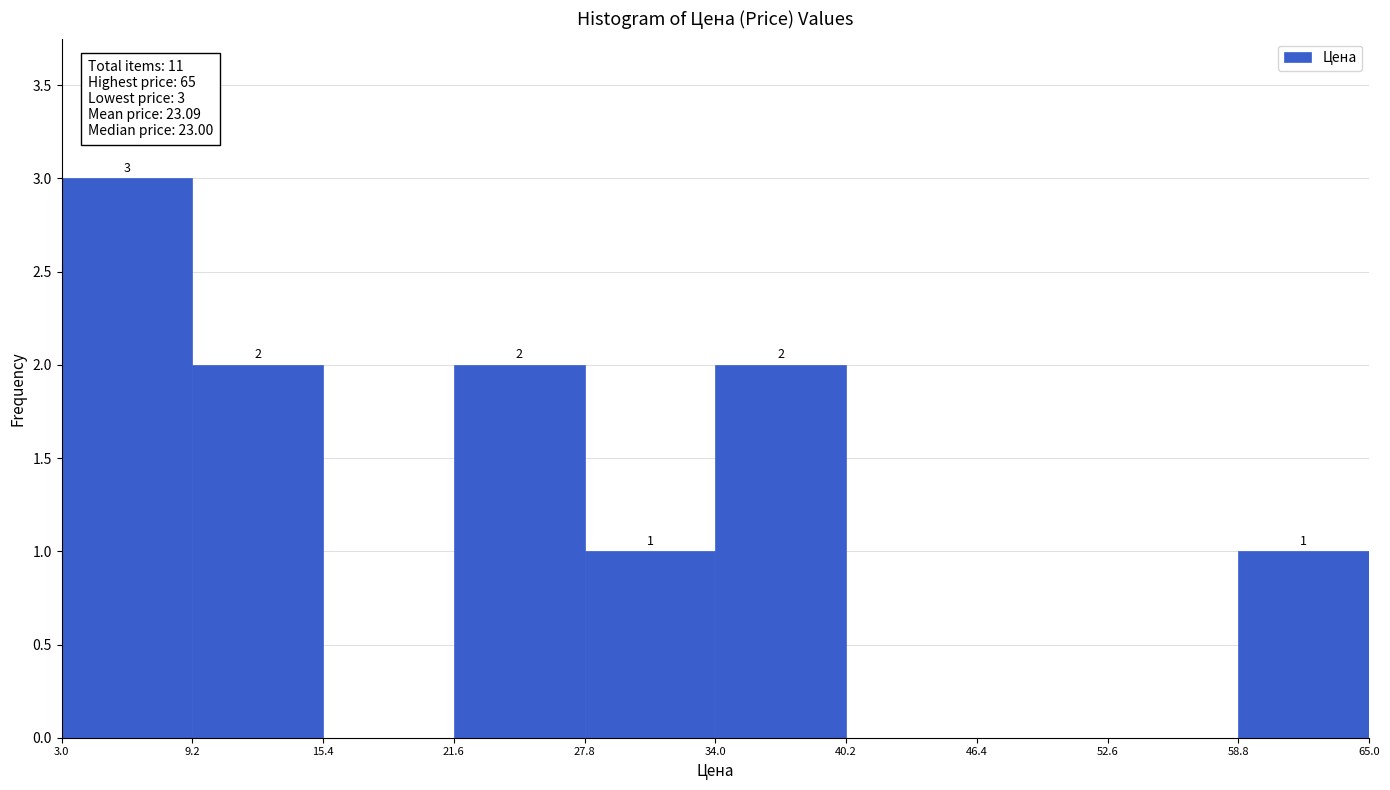

Which range on the x-axis has the tallest bar?

3.0 to 9.2